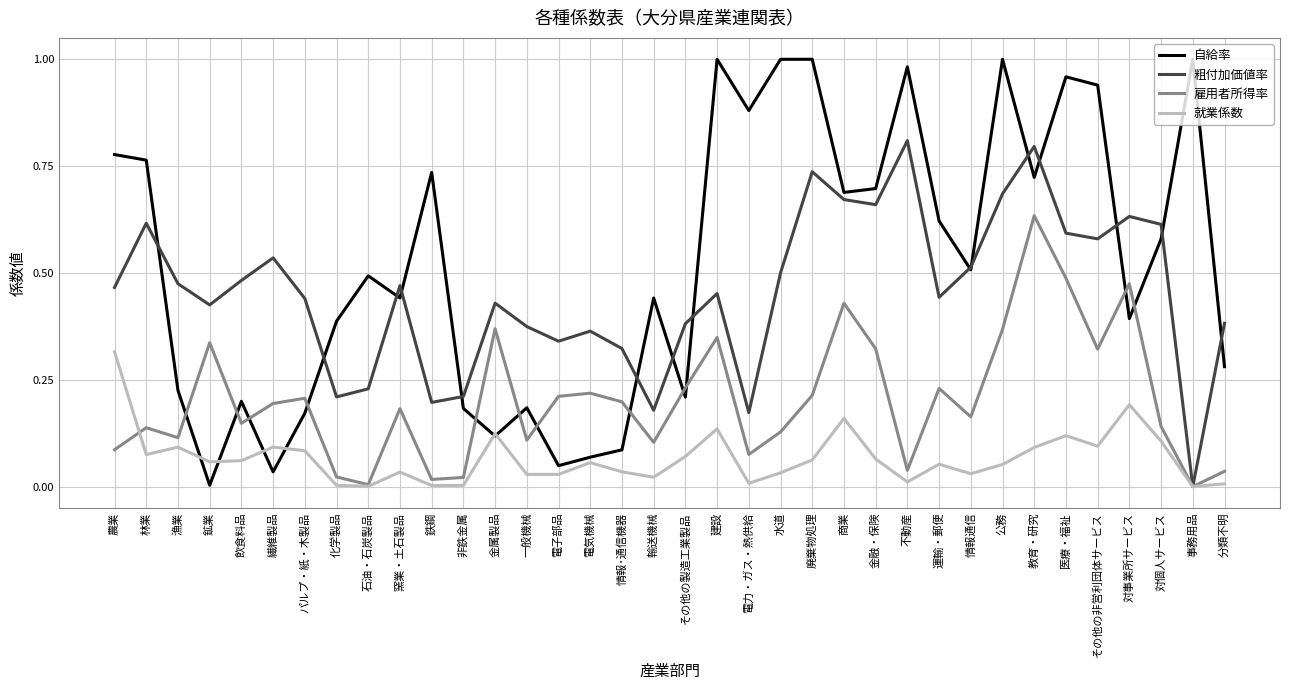

At which label does 自給率 reach its minimum?

鉱業